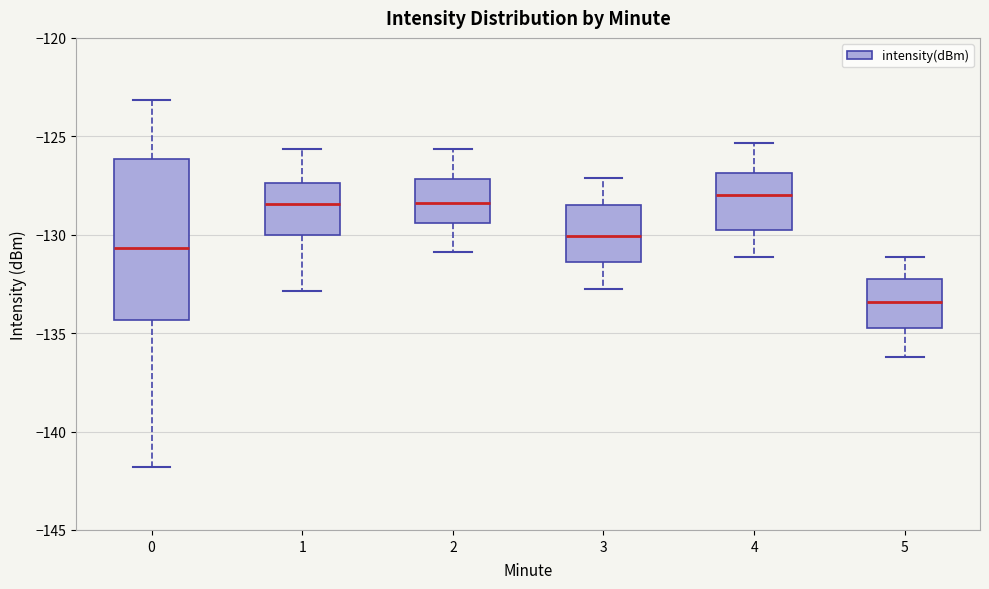

Comparing the boxes themselves (not the whiskers), which one is the tallest?

0